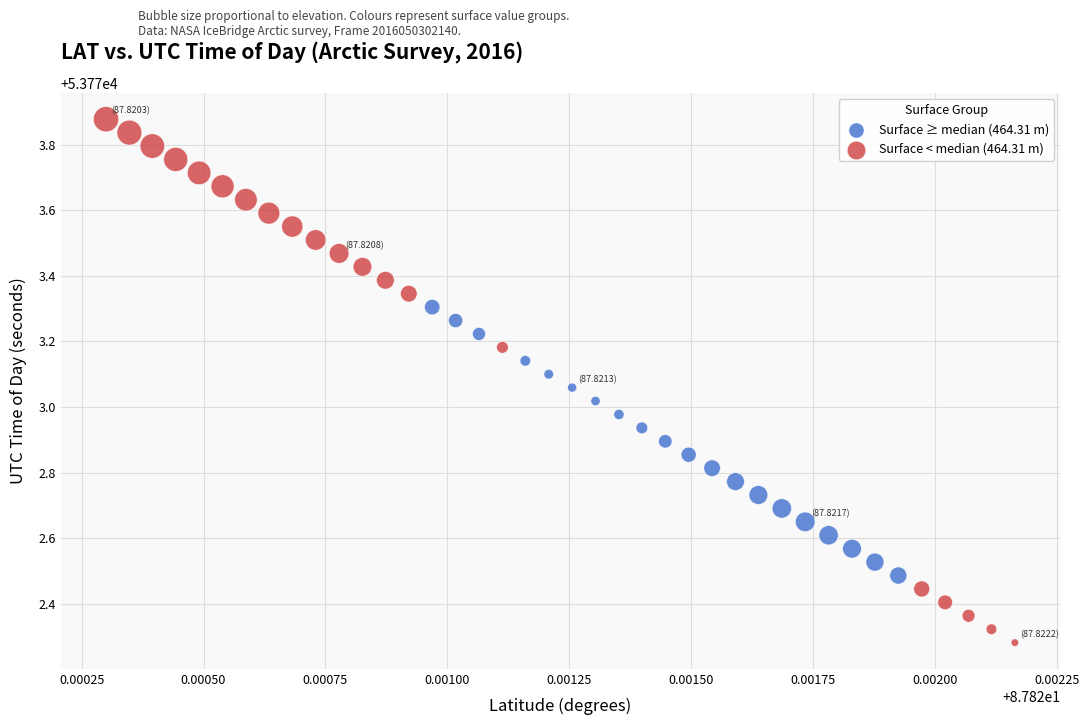

Which series has the widest spread of Y values?

Surface < median (464.31 m)